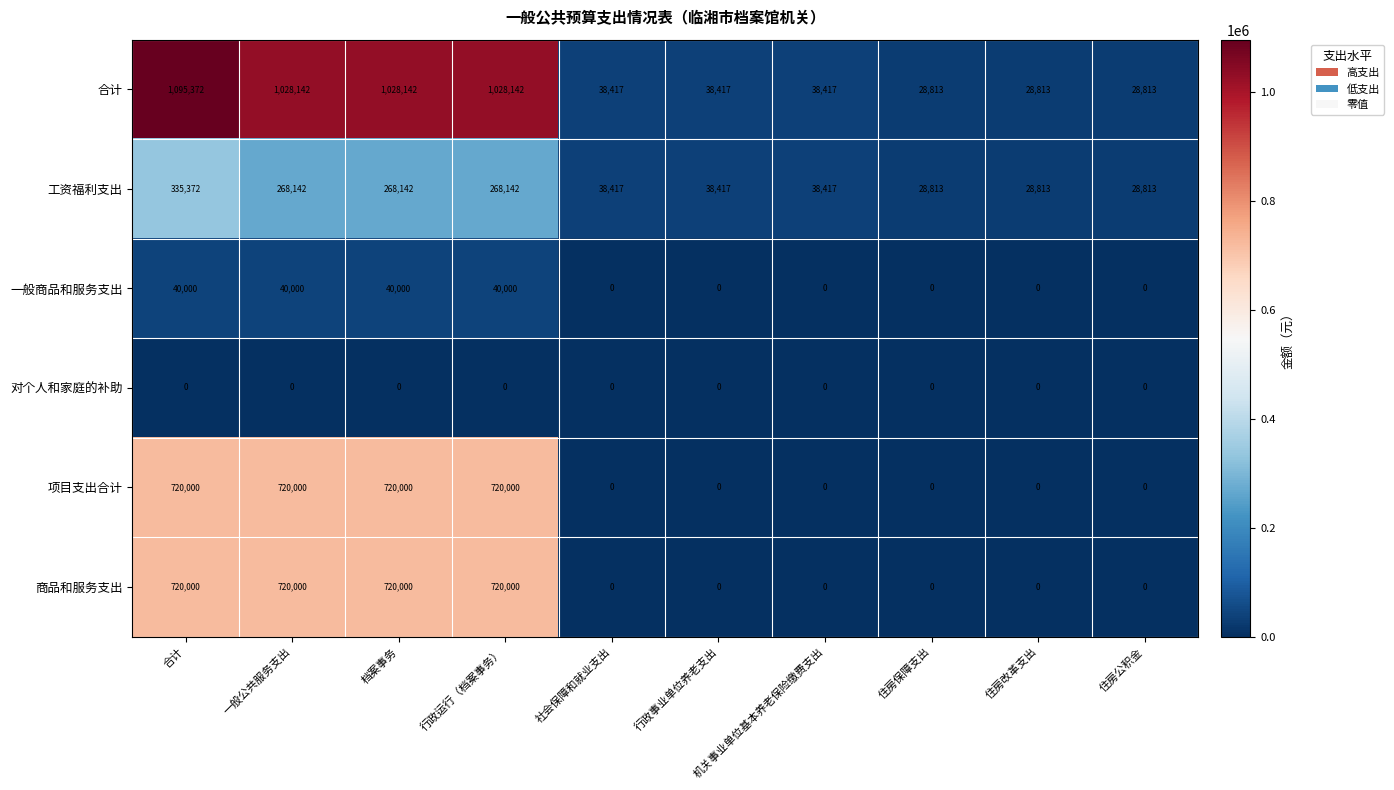

At how many categories does at least one series exceed 1018848?

4